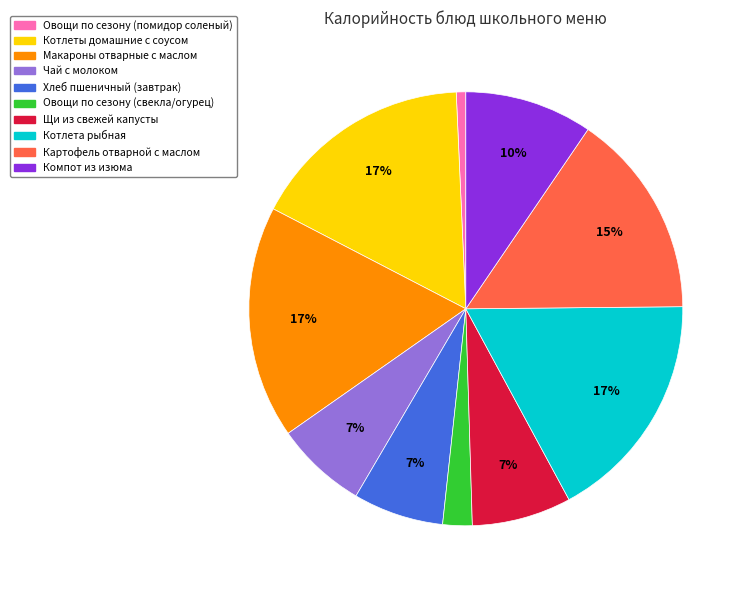

Is there any slice that represents more than half of the pie?

No